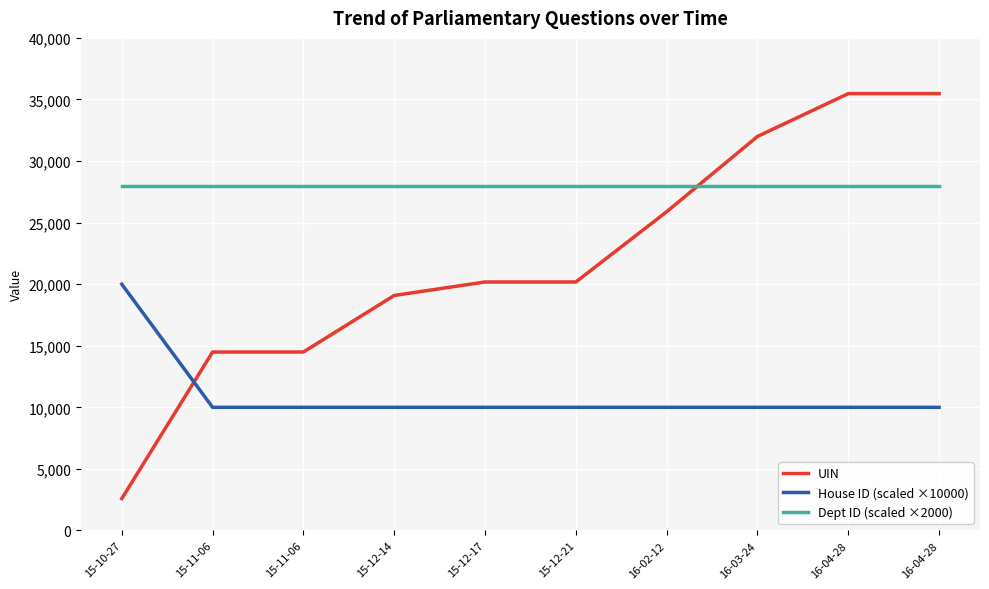

Where does the UIN series first go above 20178?

16-02-12